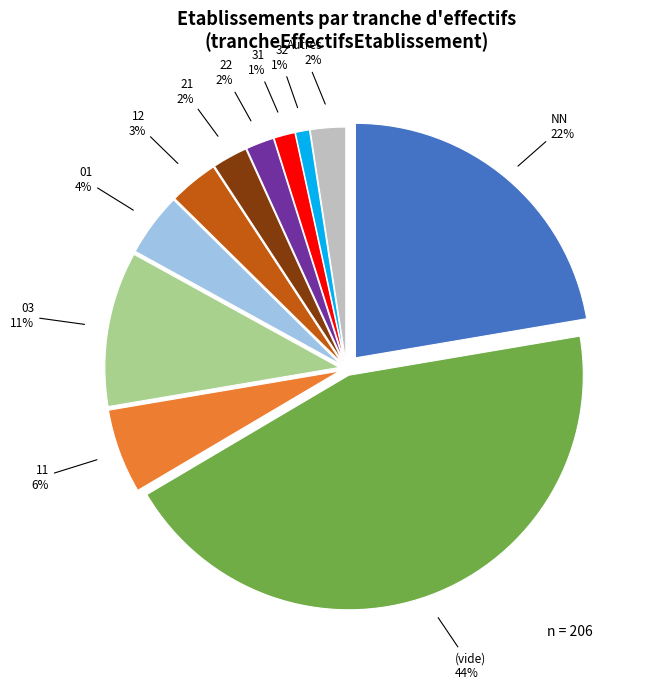

Is there any slice that represents more than half of the pie?

No